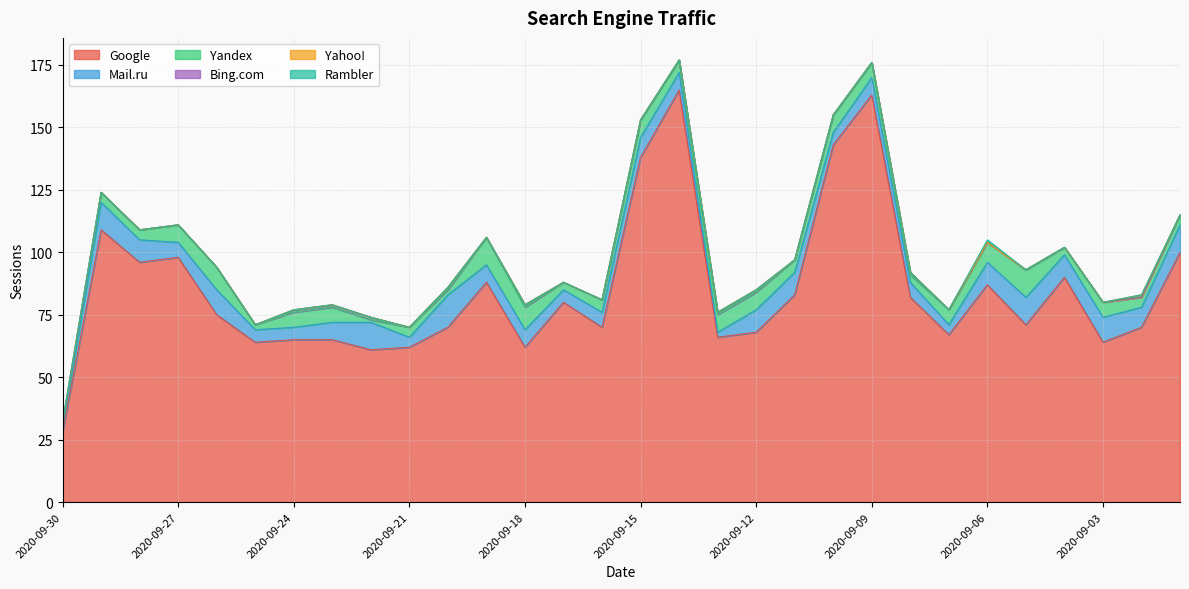

Which label corresponds to the smallest value in the chart?

2020-09-30